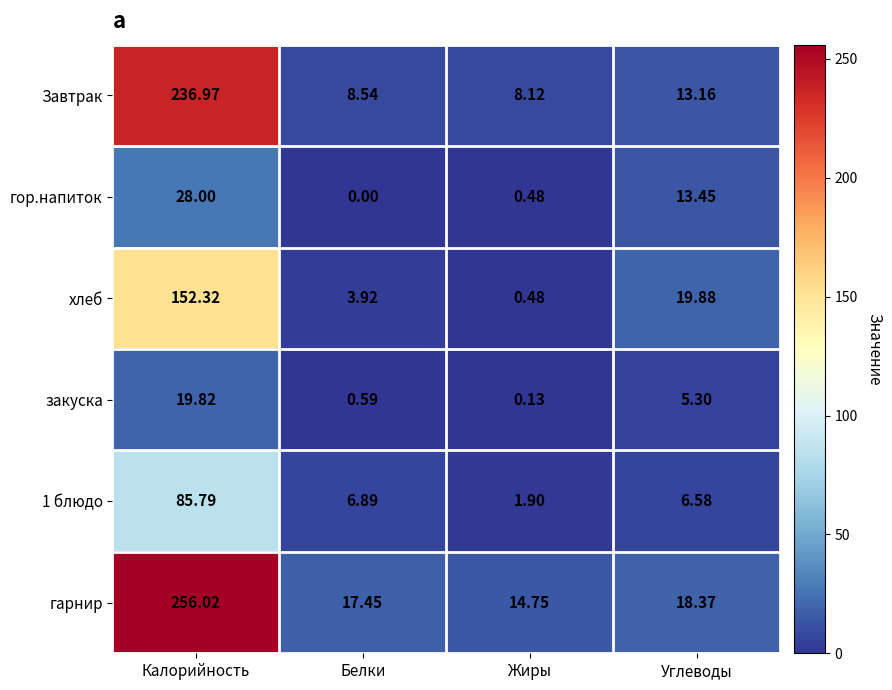

Which label corresponds to the smallest value in the chart?

Белки